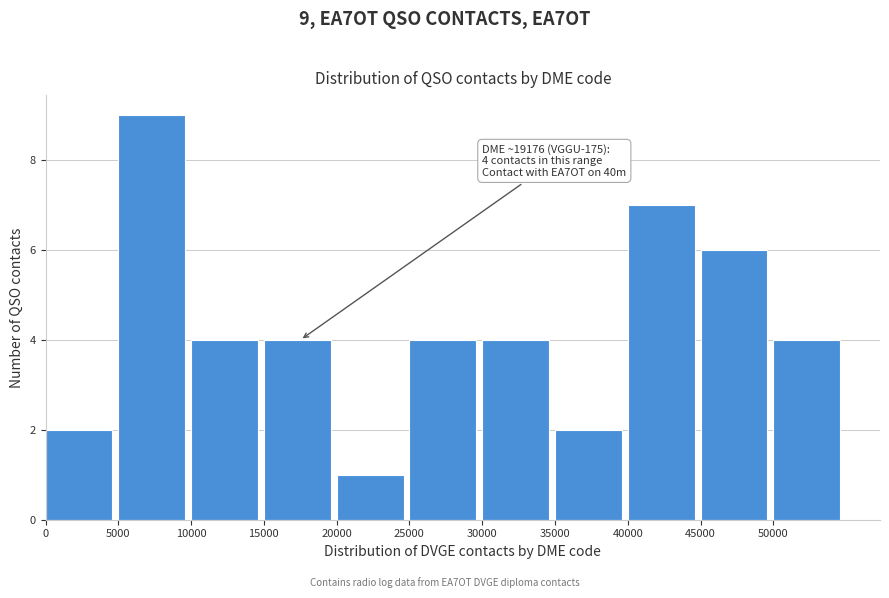

Over which range of the x-axis is the bar tallest?

5000 to 10000